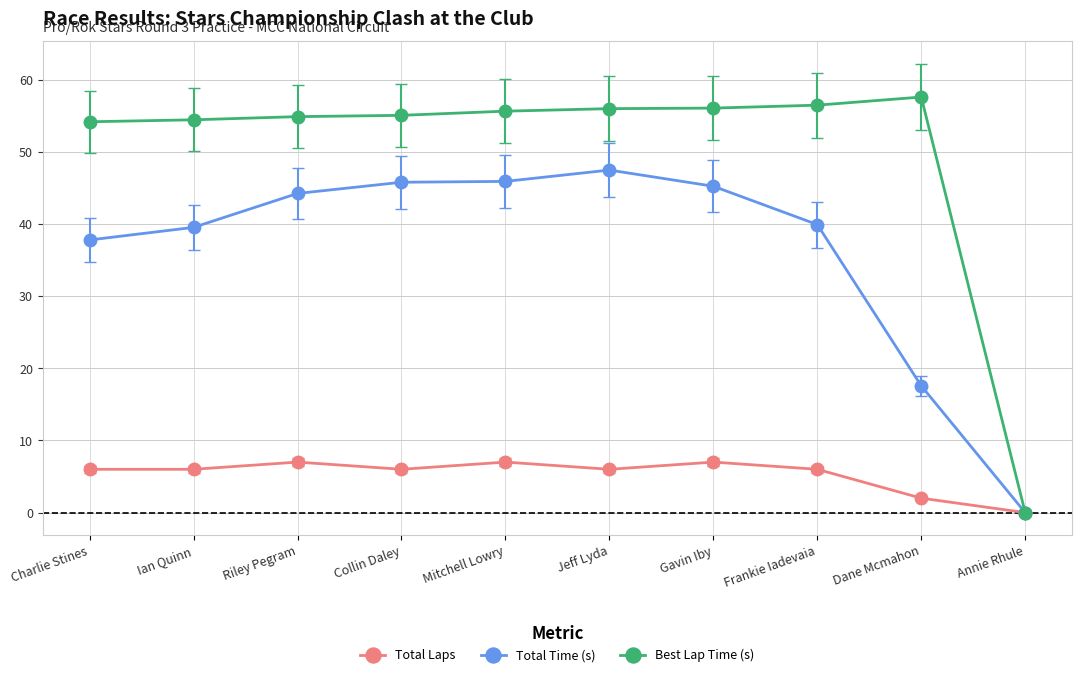

Which series has the widest spread of values?

Best Lap Time (s)